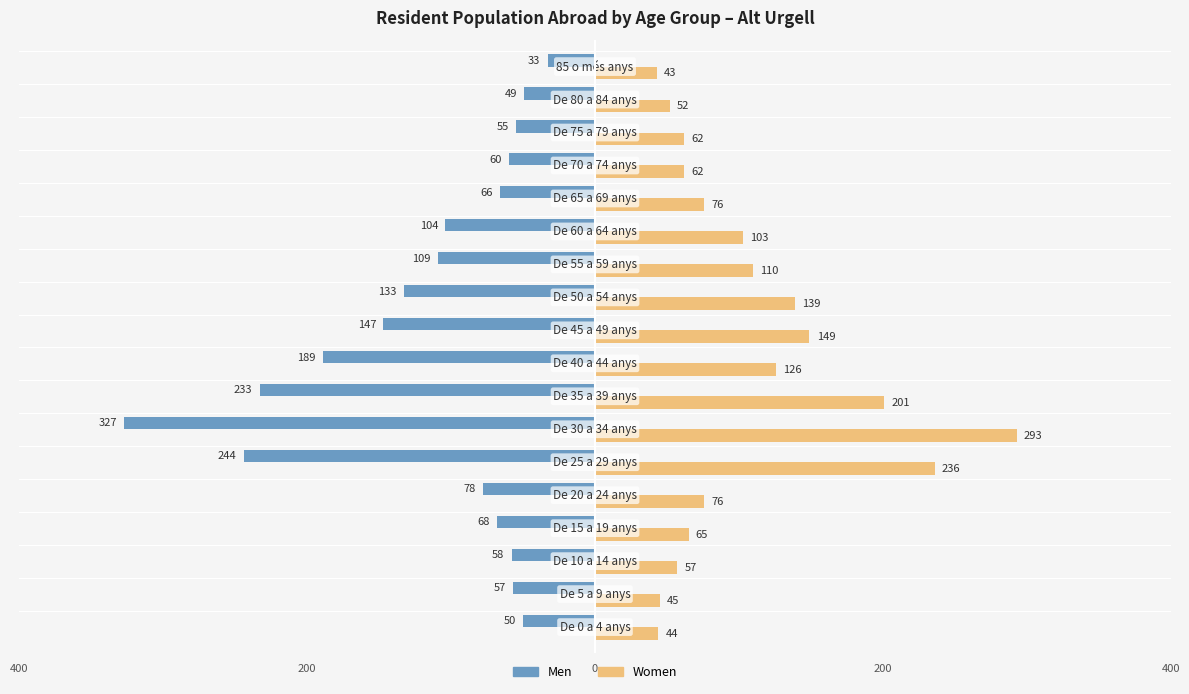

List the series in order of their overall mean, lowest first.

Men, Women